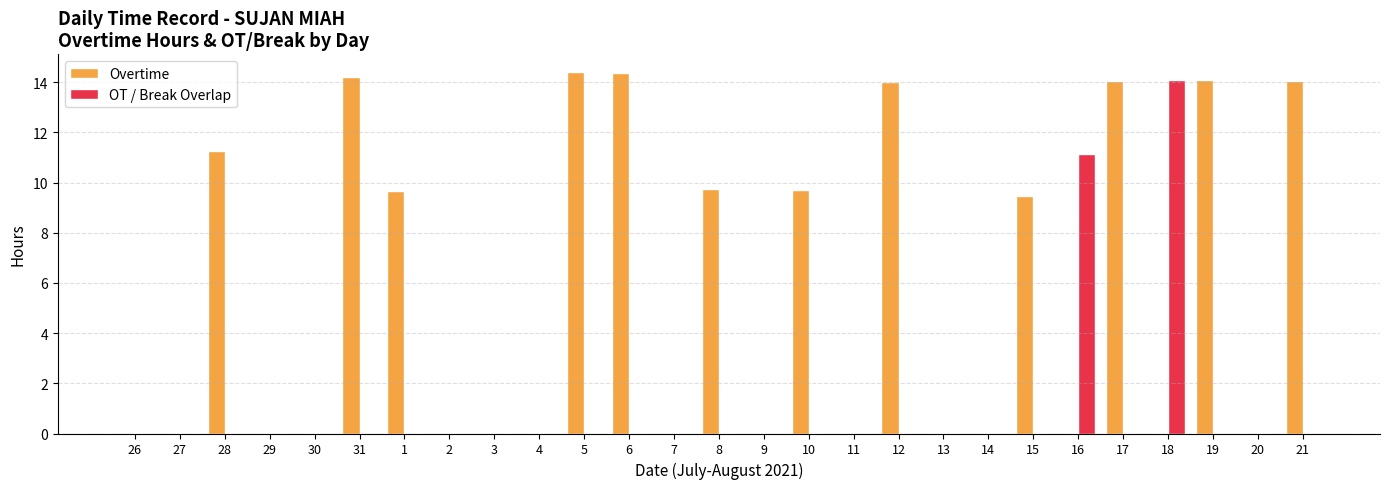

What is the sum of all Overtime values?

149.0